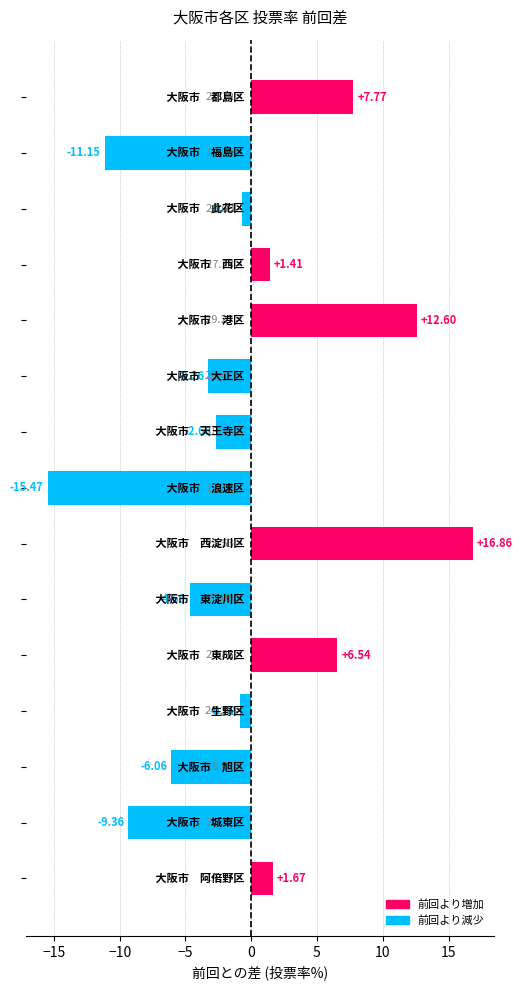

What is the difference between the maximum and second lowest values?

28.0